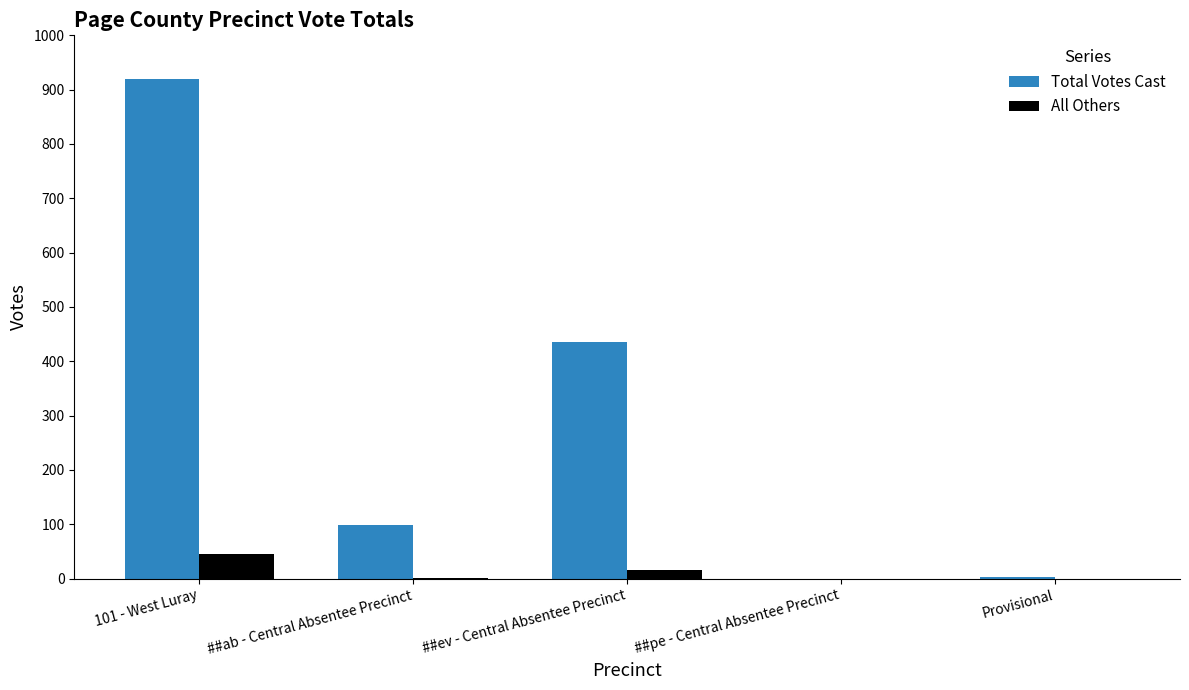

How many groups of bars are there?

5